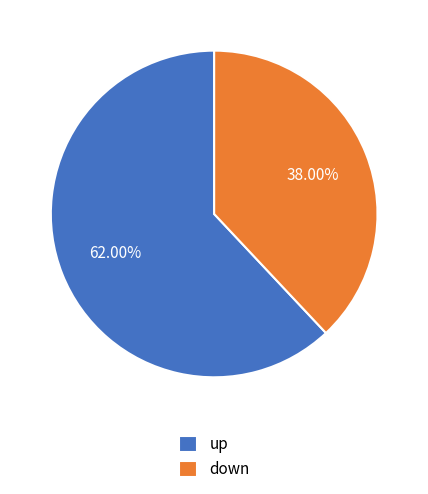

How many slices are in this pie chart?

2